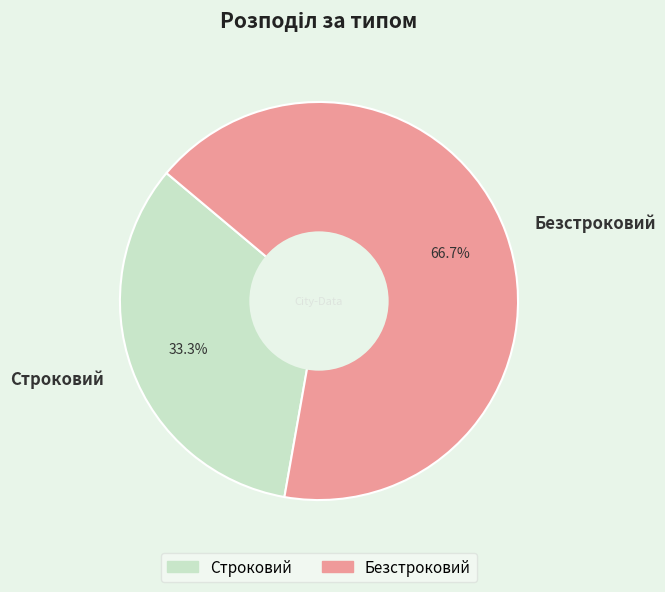

To the nearest percent, what portion does Строковий represent?

33%